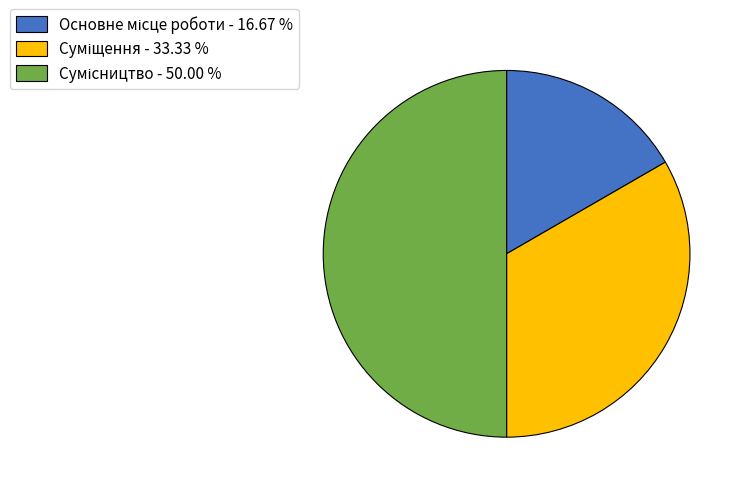

How many segments does this pie chart have?

3